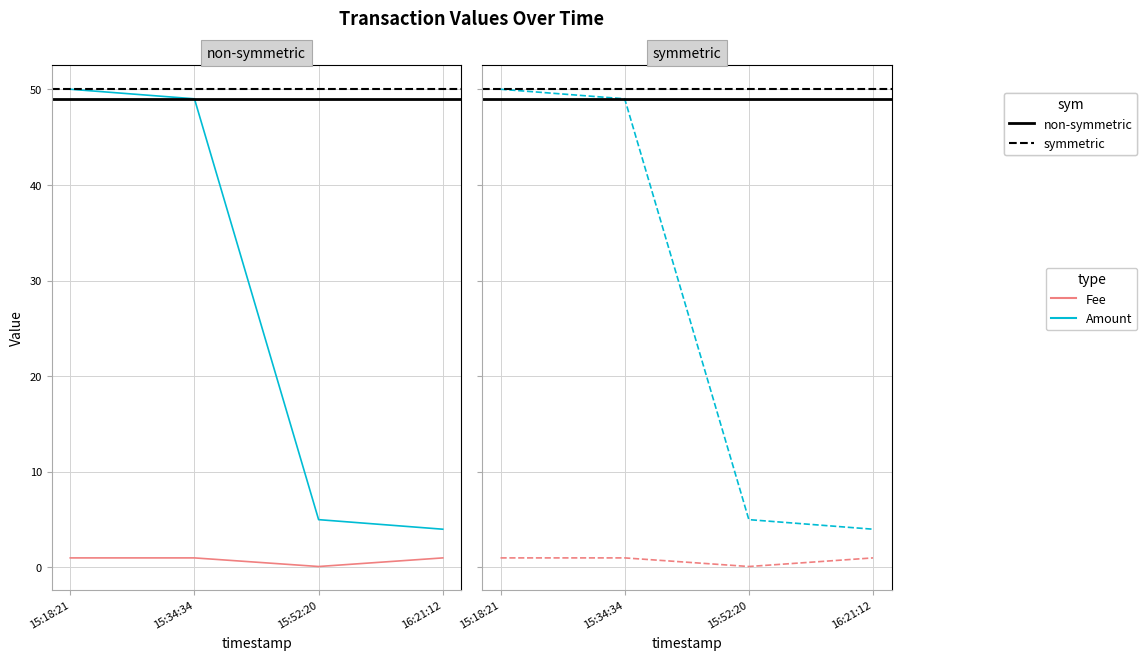

True or false: Fee and Amount cross at least once.

False